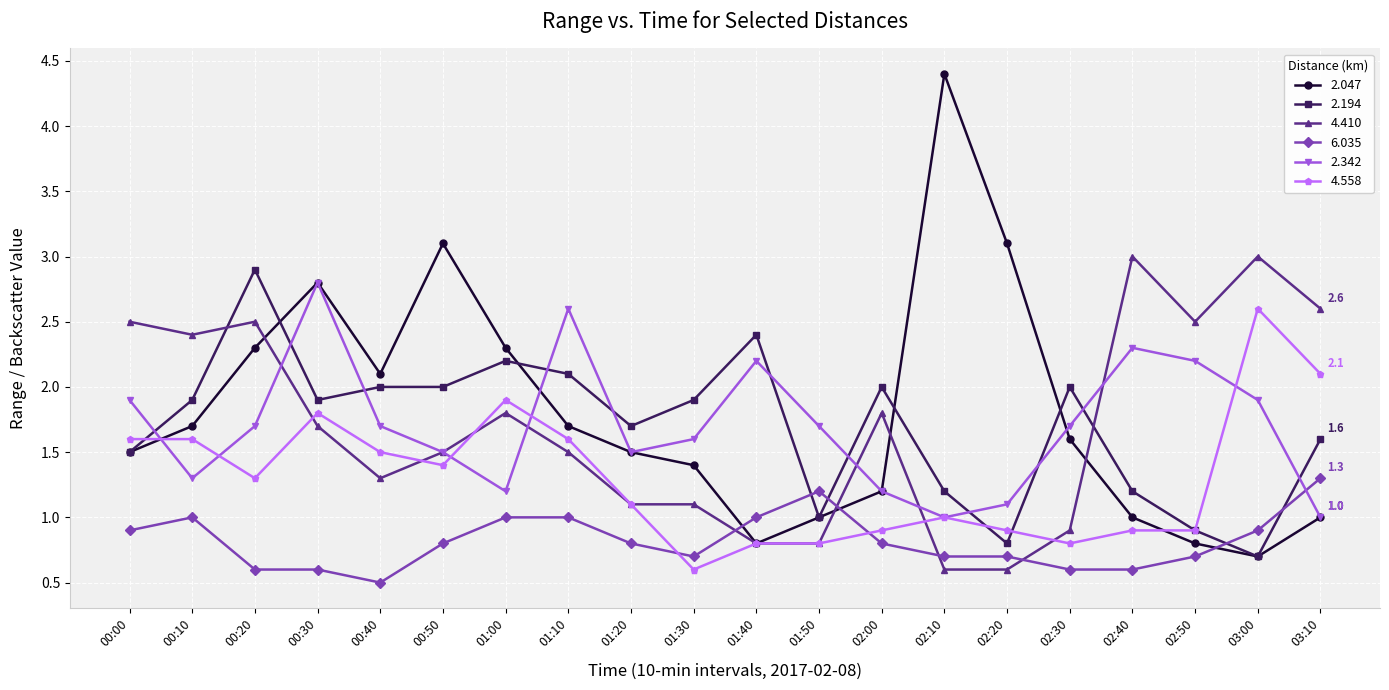

What is the highest value of the 6.035 series?

1.3